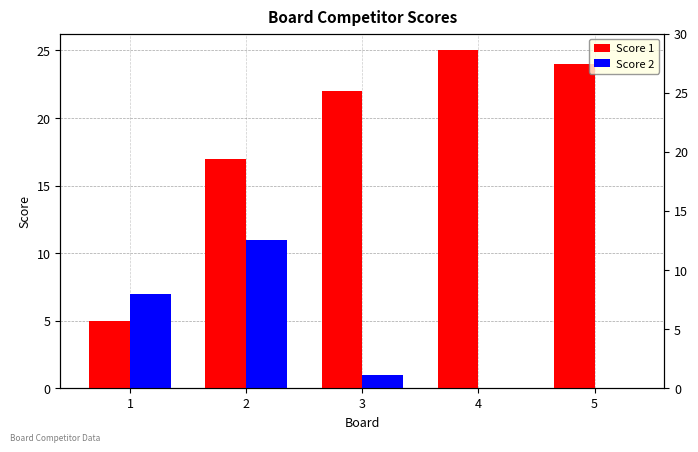

At which label is Score 2 closest to 5?

1